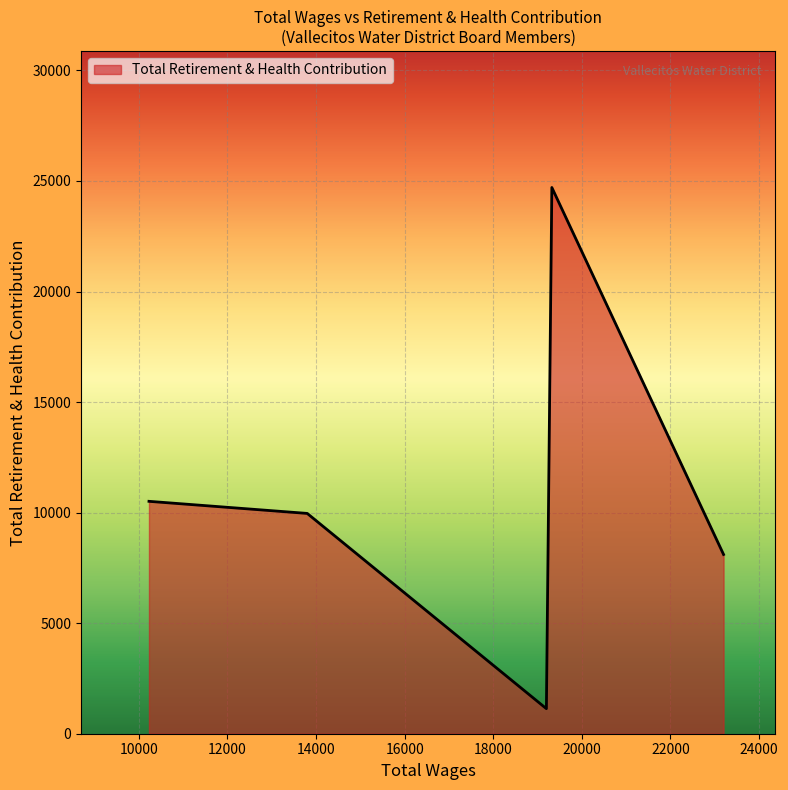

How many interior local valleys (lower than both neighbors) does the data have?

1